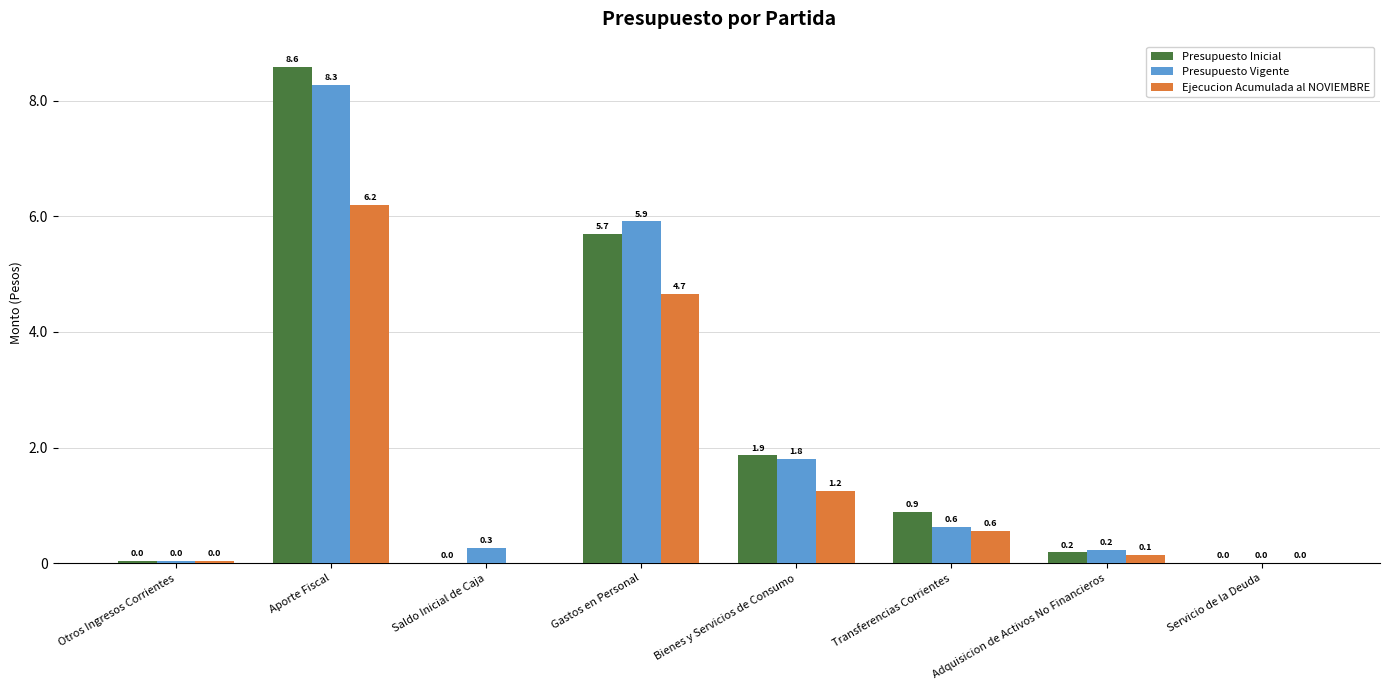

Which series has the widest spread of values?

Presupuesto Inicial